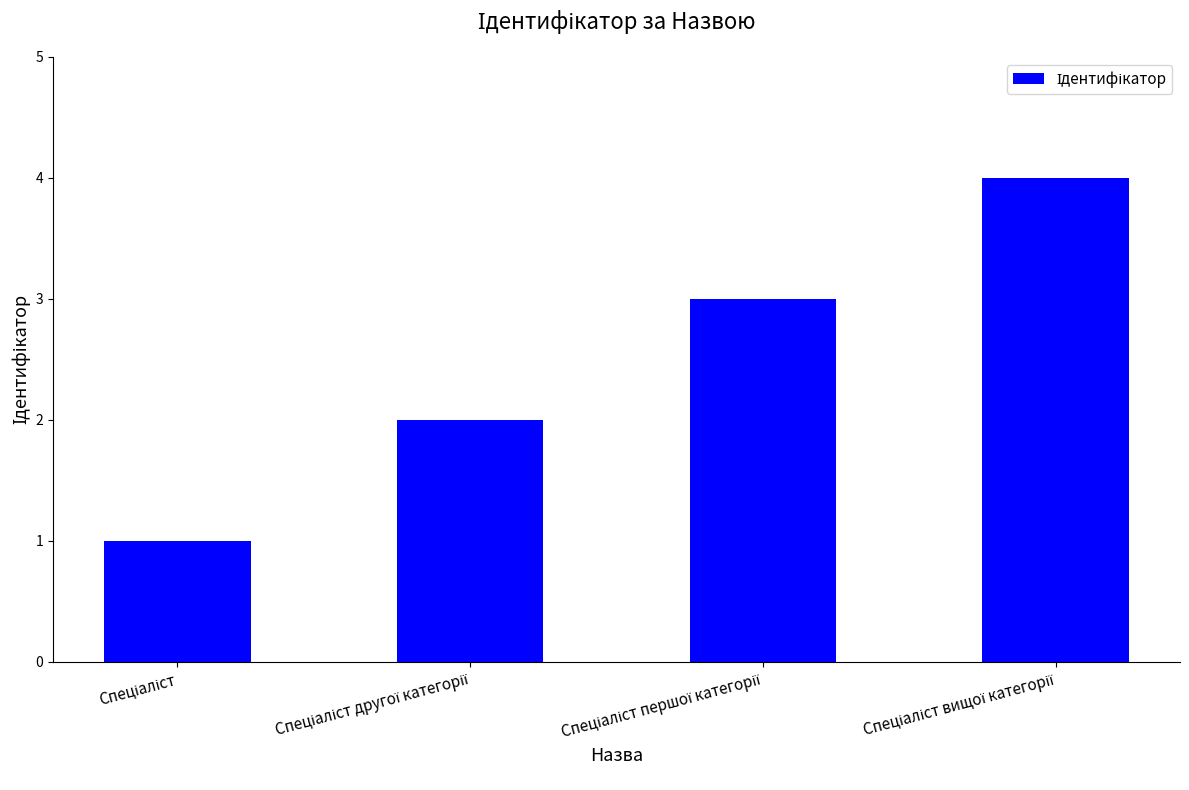

What is the sum of all values?

10